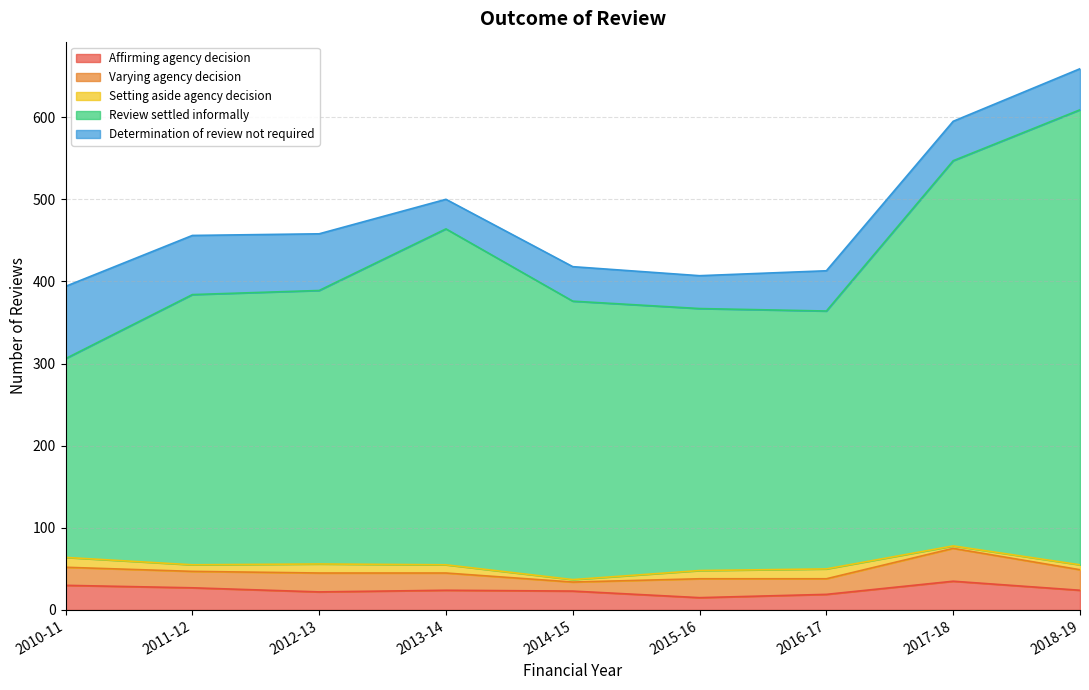

What is the difference between the Setting aside agency decision values at 2014-15 and 2015-16?

7